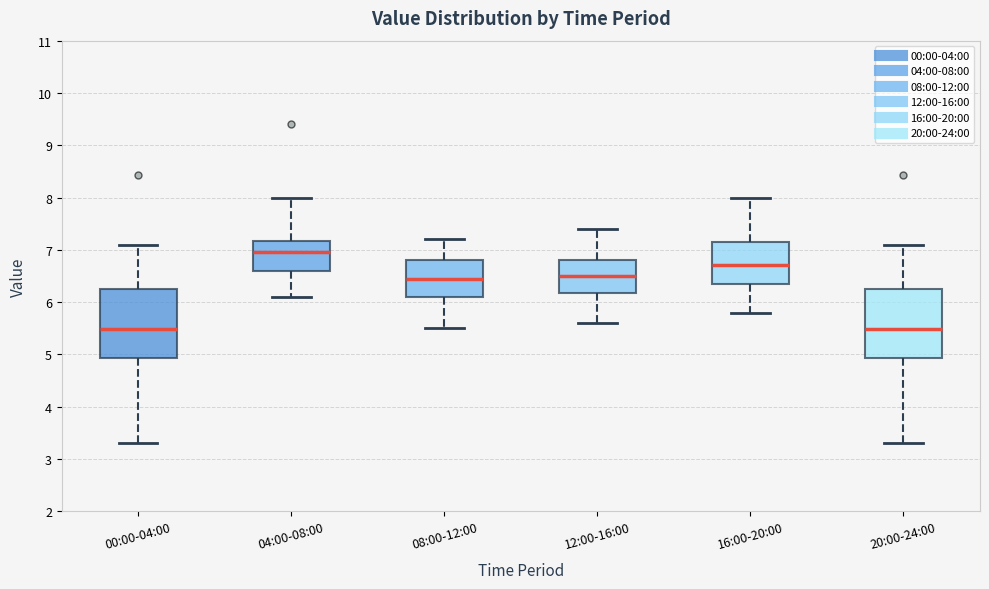

Reading left to right, transcribe this box plot: for each box, give where its median line is, the range the box spans, and where its two whiskers end, as read against the y-axis. The values are not printed on the chart, so give them approximately, as read against the axis.

00:00-04:00: median 5.5, box 4.9 to 6.3, whiskers 3.3 to 7.1
04:00-08:00: median 7.0, box 6.6 to 7.2, whiskers 6.1 to 8.0
08:00-12:00: median 6.5, box 6.1 to 6.8, whiskers 5.5 to 7.2
12:00-16:00: median 6.5, box 6.2 to 6.8, whiskers 5.6 to 7.4
16:00-20:00: median 6.7, box 6.4 to 7.2, whiskers 5.8 to 8.0
20:00-24:00: median 5.5, box 4.9 to 6.3, whiskers 3.3 to 7.1